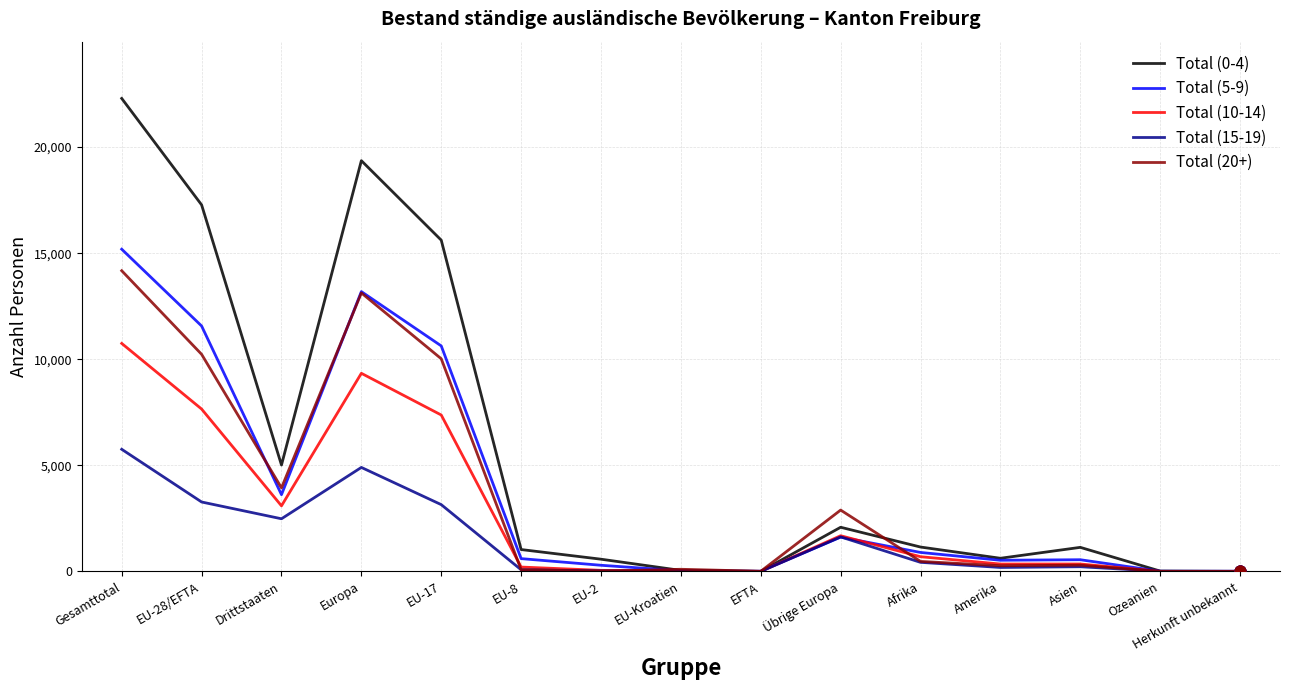

Which series has the widest spread of values?

Total (0-4)